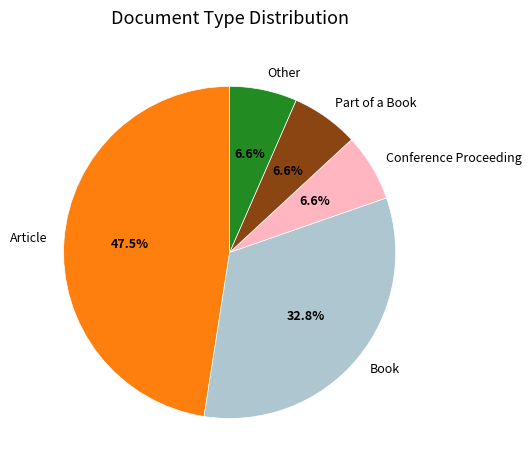

What percentage is NOT represented by Part of a Book?

93.4%